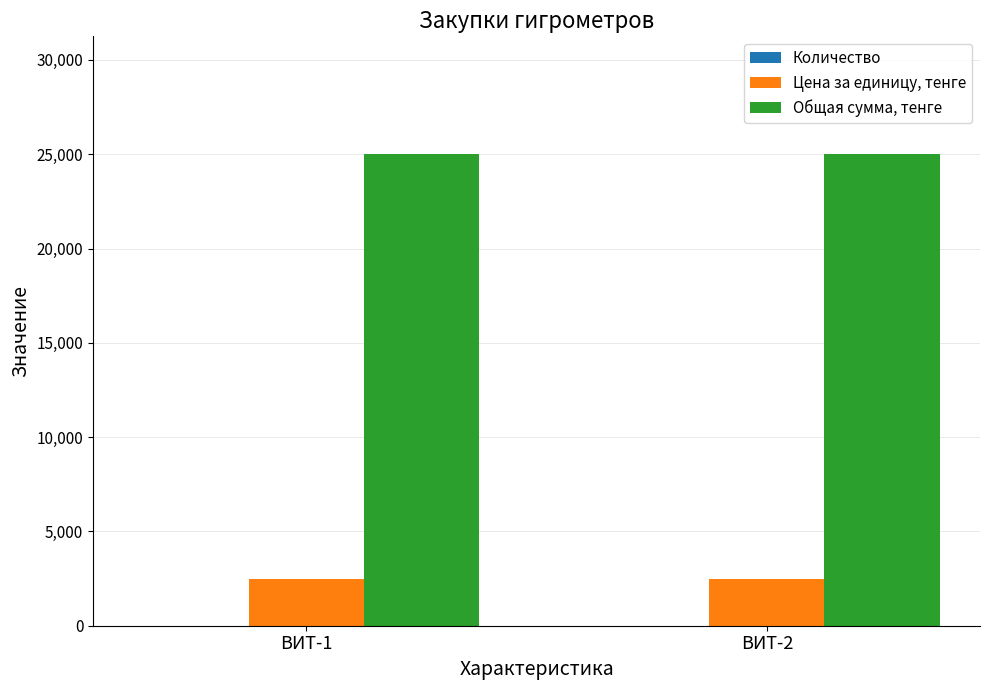

Which series has the largest total across all categories?

Общая сумма, тенге